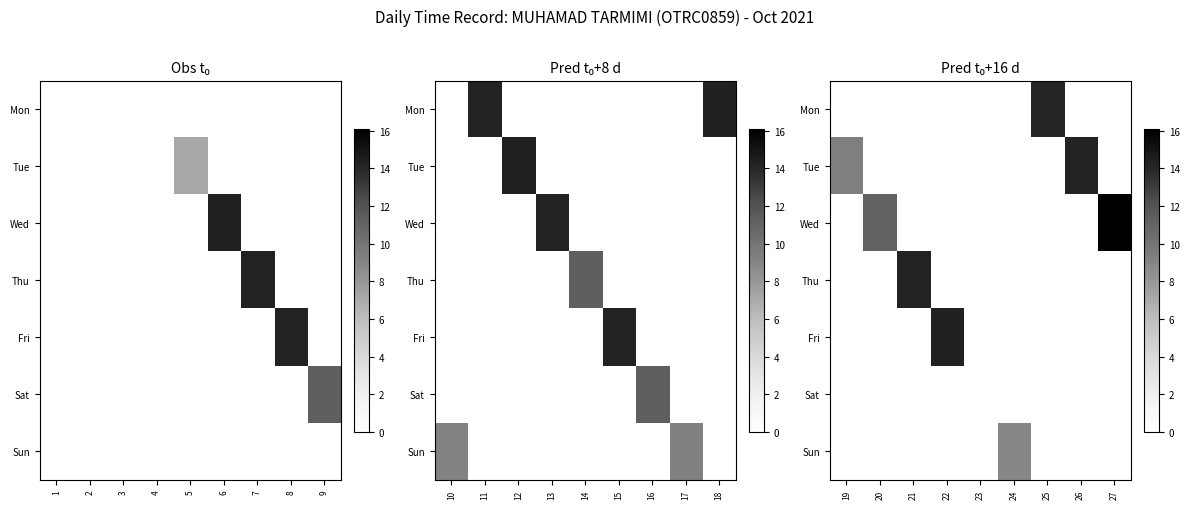

Which series has the widest spread of values?

Tue